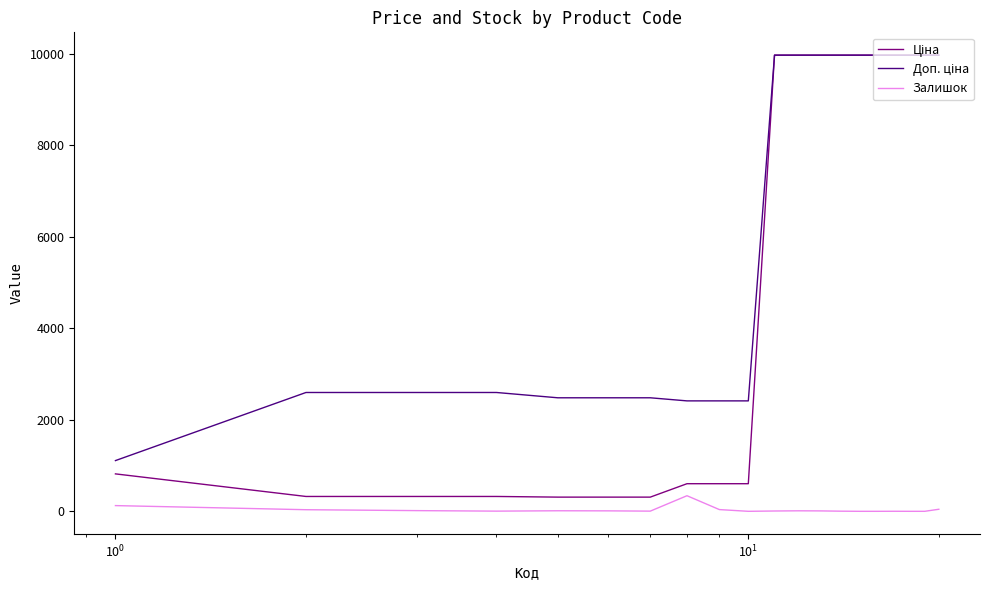

Rank the series by their average value, from highest to lowest.

Доп. ціна, Ціна, Залишок